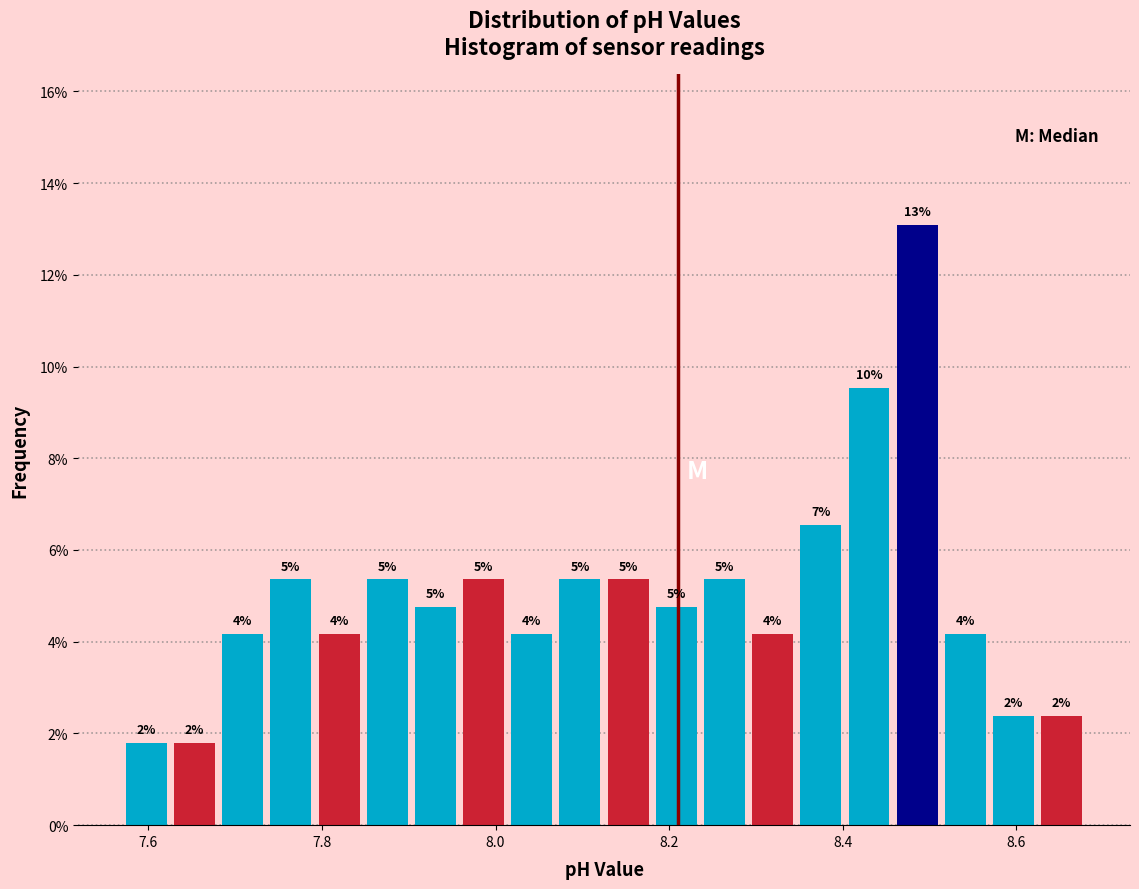

Around what value on the x-axis is the tallest bar? Give the approximate position of its centre, as read against the axis.

8.48